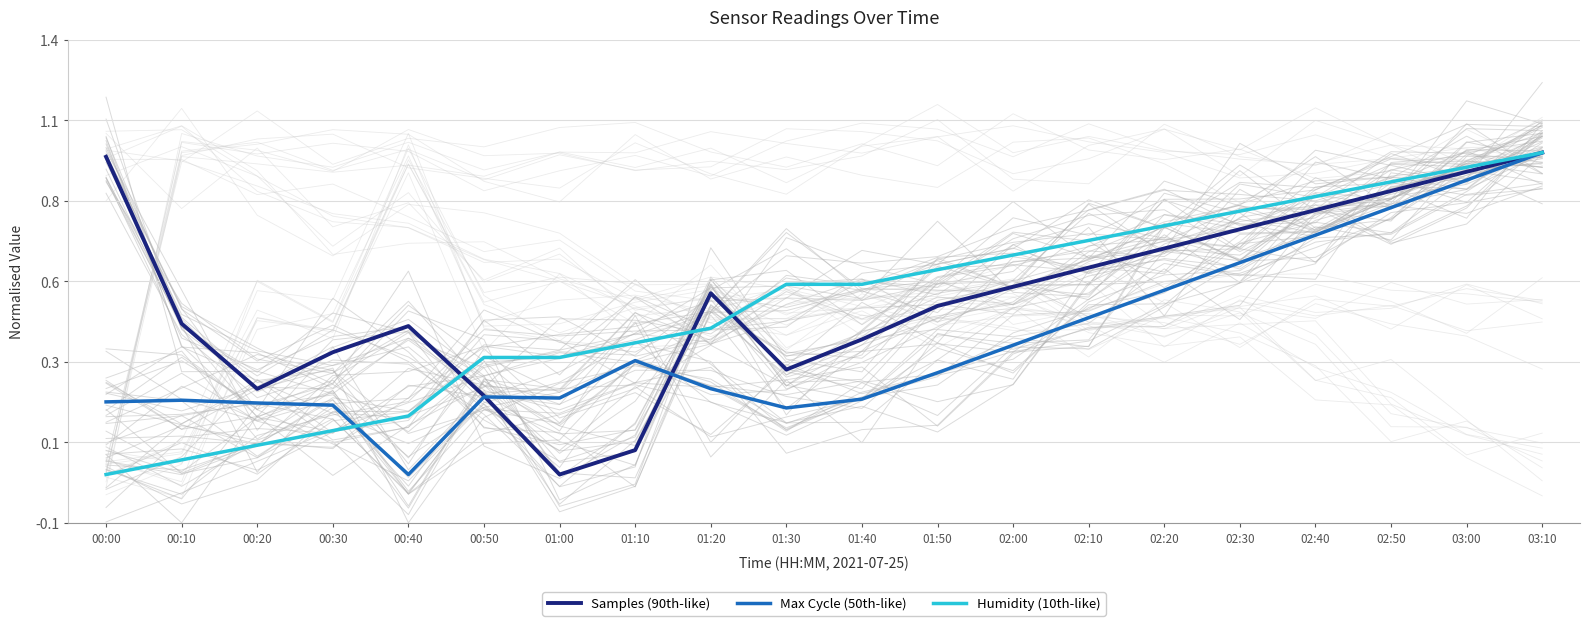

Between 02:30 and 03:00, which series saw the biggest shift?

Max Cycle (50th-like)